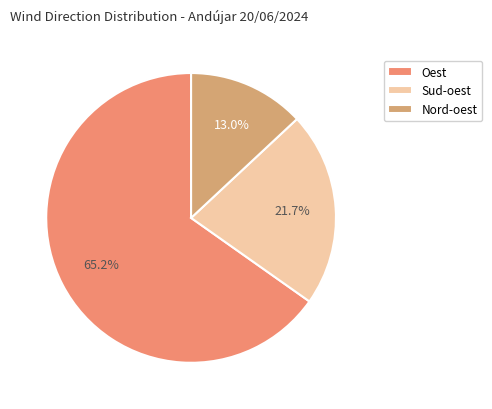

Is there any slice that represents more than half of the pie?

Yes